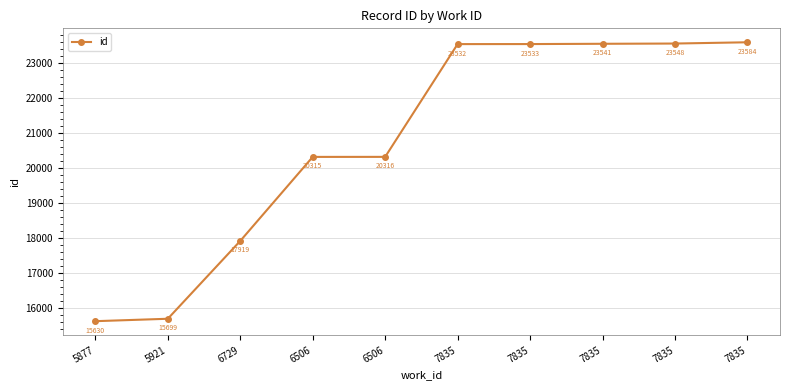

Does the chart display data point markers on the line(s)?

Yes